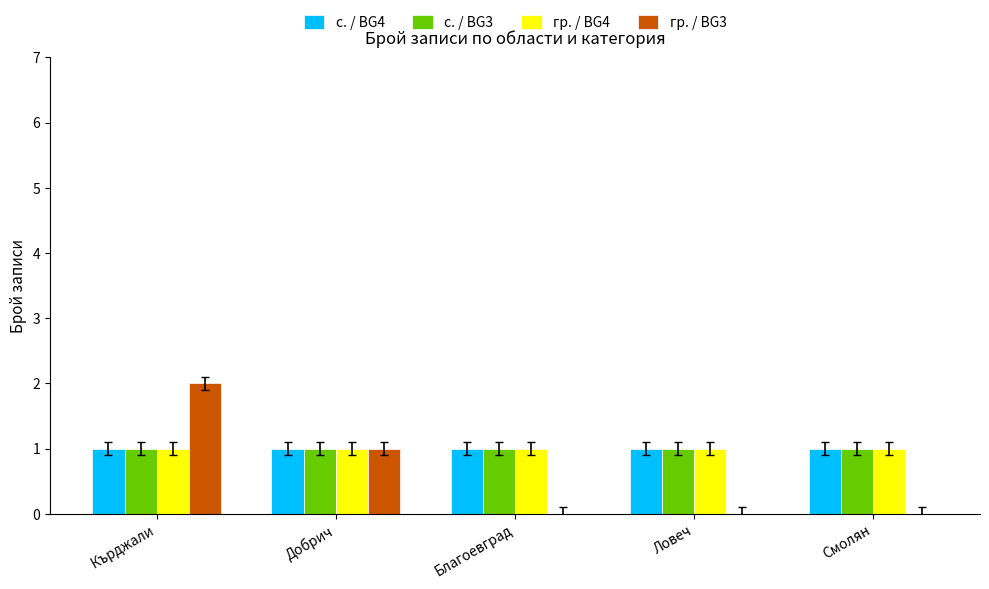

At which category is the sum across all series the highest?

Кърджали